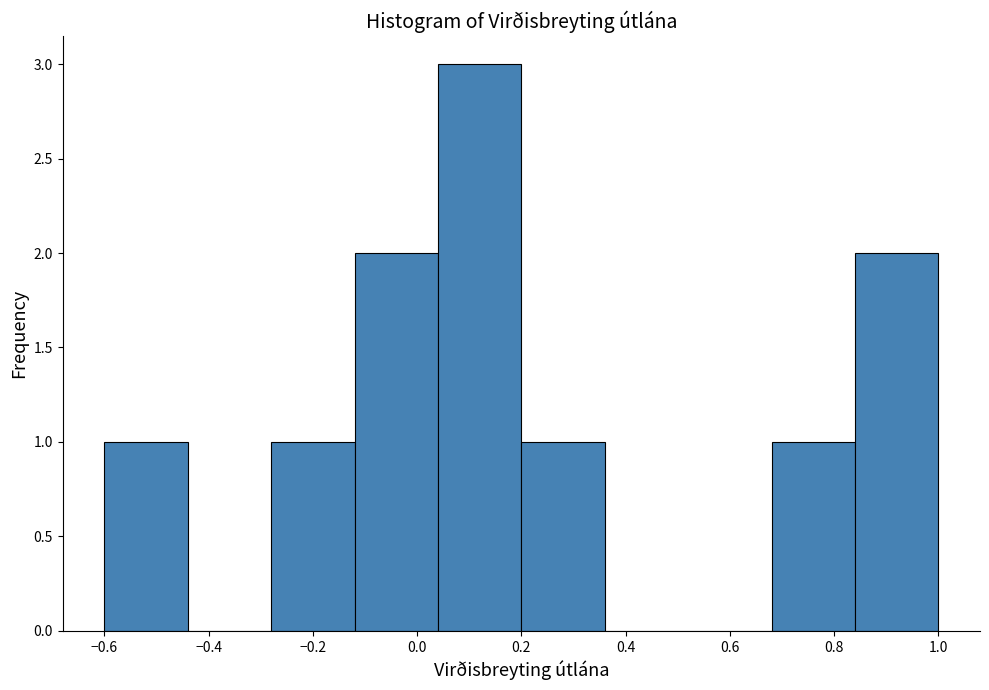

Reading left to right, transcribe this chart: for each bar, give the range it covers on the x-axis and its height. The values are not printed on the chart, so give them approximately, as read against the axis.

-0.60 to -0.44: 1
-0.44 to -0.28: 0
-0.28 to -0.12: 1
-0.12 to 0.04: 2
0.04 to 0.20: 3
0.20 to 0.36: 1
0.36 to 0.52: 0
0.52 to 0.68: 0
0.68 to 0.84: 1
0.84 to 1.00: 2